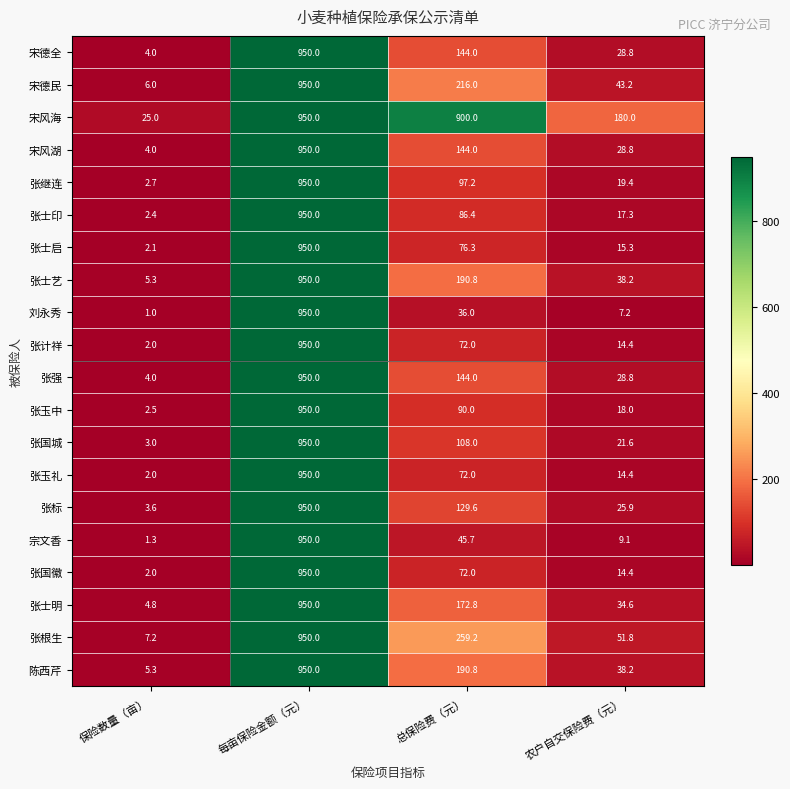

Which series has the largest total across all categories?

宋风海